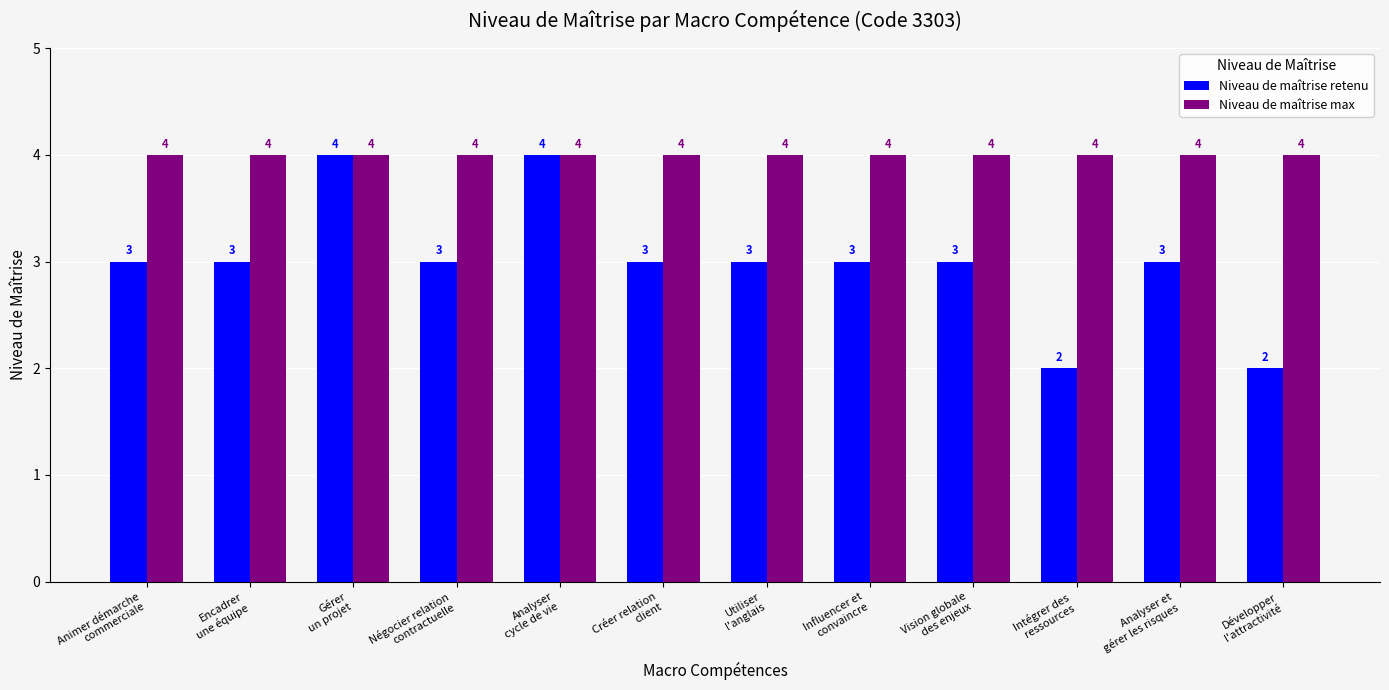

Which series has the widest spread of values?

Niveau de maîtrise retenu